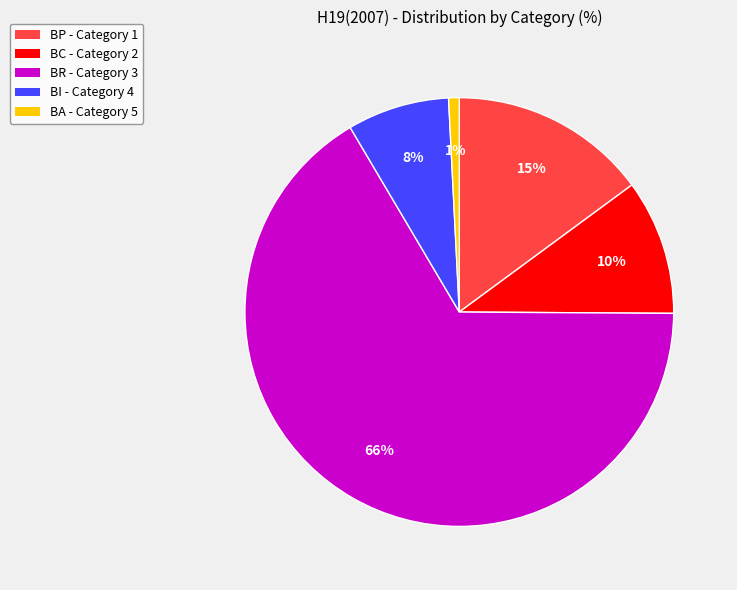

Does any single category account for the majority?

Yes